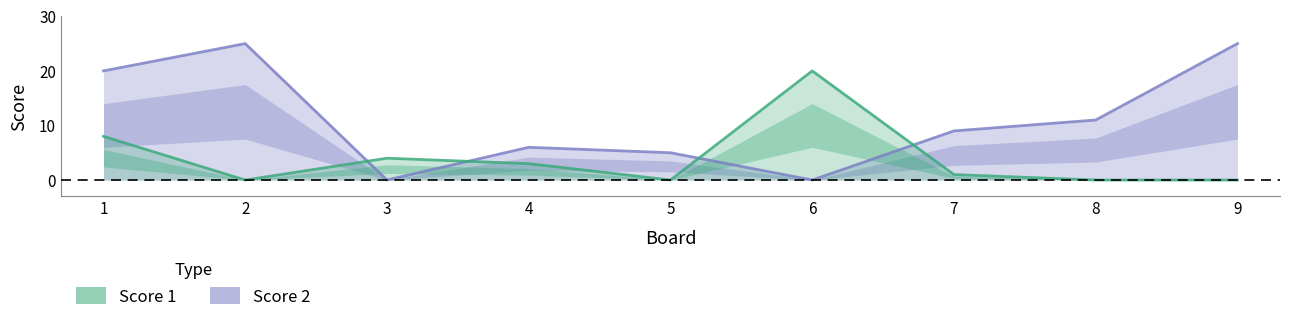

Which series has the widest spread of values?

Score 2